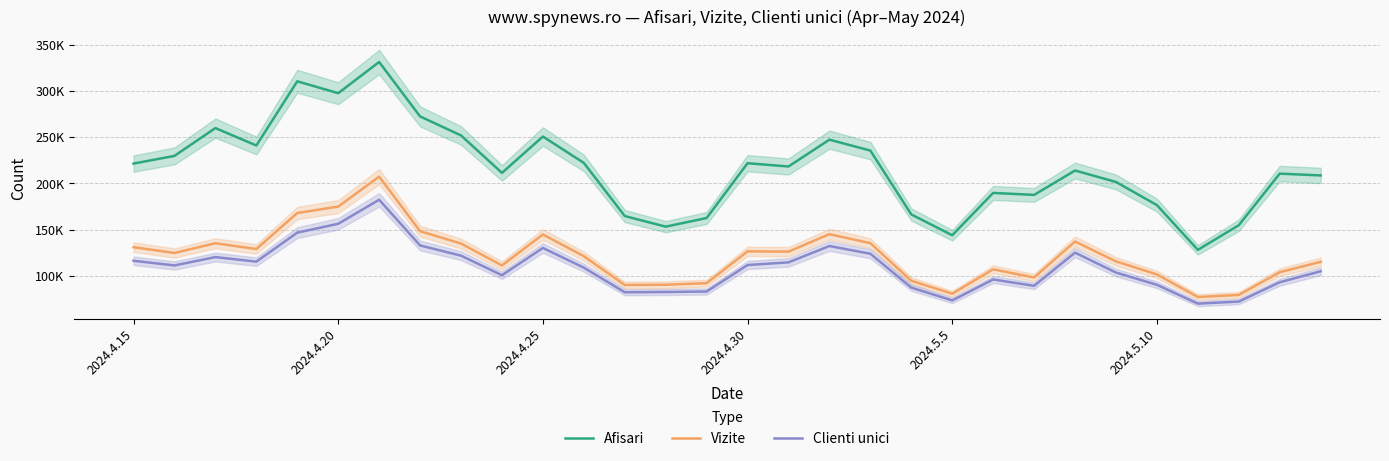

Which series has the largest range (max minus min)?

Afisari